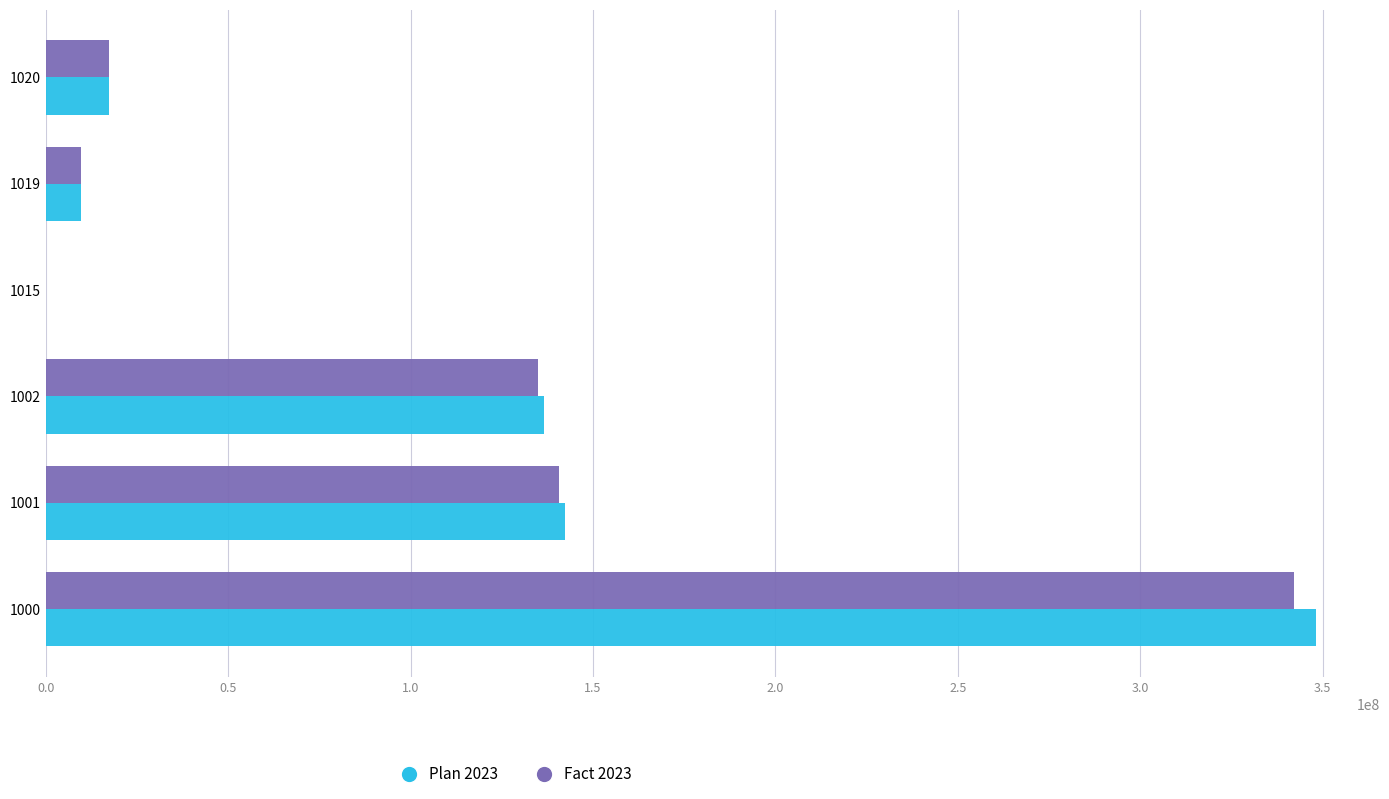

What is the greatest value displayed?

348293174.6